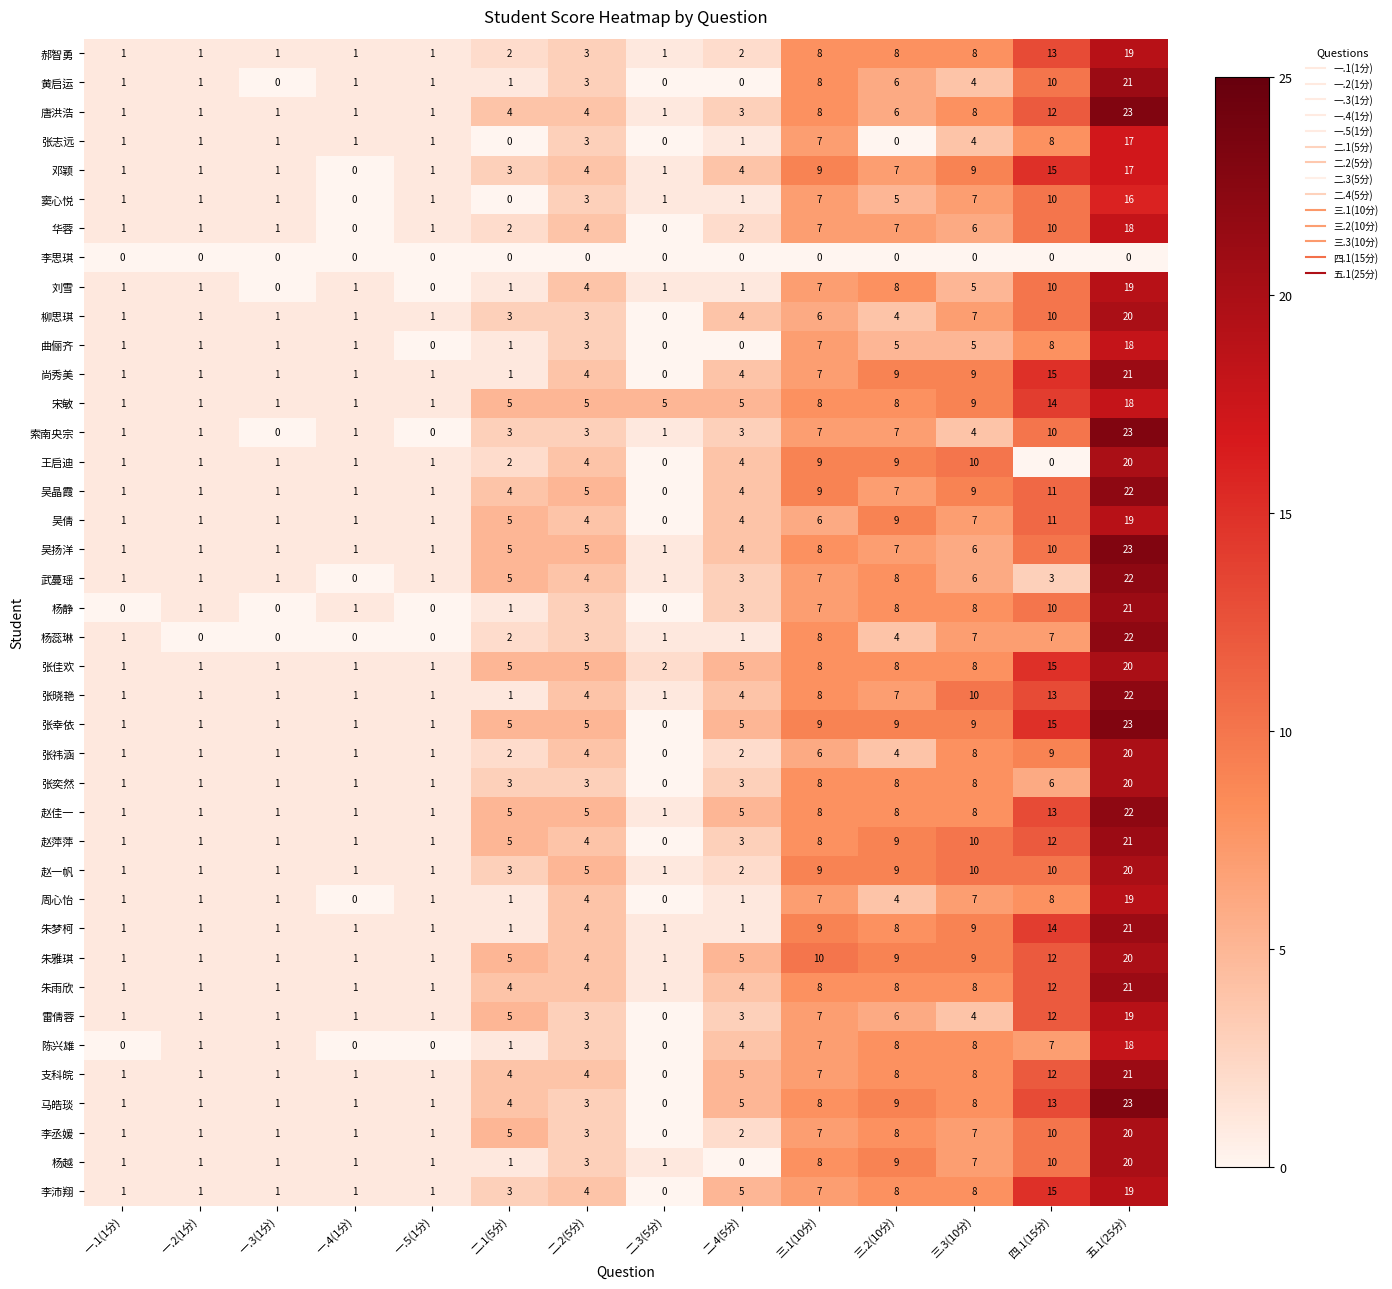

At which label is 唐洪浩 closest to 12?

四.1(15分)